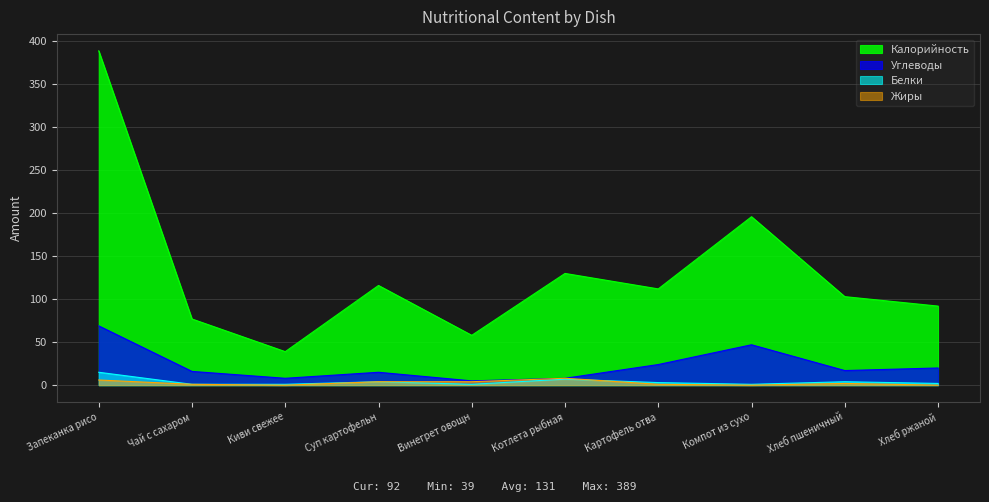

Is it true that Жиры equals 0 at Компот из сухо?

True